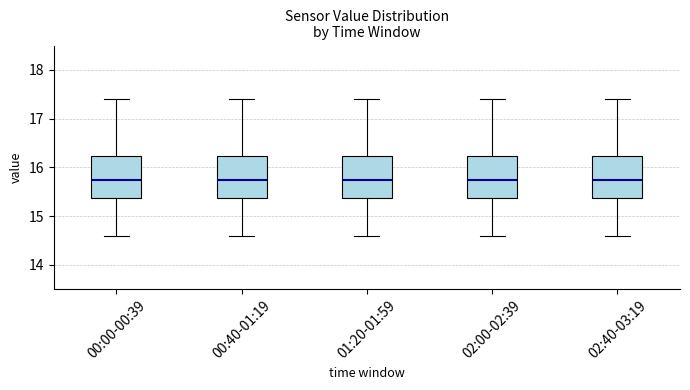

Reading left to right, transcribe this box plot: for each box, give where its median line is, the range the box spans, and where its two whiskers end, as read against the y-axis. The values are not printed on the chart, so give them approximately, as read against the axis.

00:00-00:39: median 15.8, box 15.4 to 16.2, whiskers 14.6 to 17.4
00:40-01:19: median 15.8, box 15.4 to 16.2, whiskers 14.6 to 17.4
01:20-01:59: median 15.8, box 15.4 to 16.2, whiskers 14.6 to 17.4
02:00-02:39: median 15.8, box 15.4 to 16.2, whiskers 14.6 to 17.4
02:40-03:19: median 15.8, box 15.4 to 16.2, whiskers 14.6 to 17.4